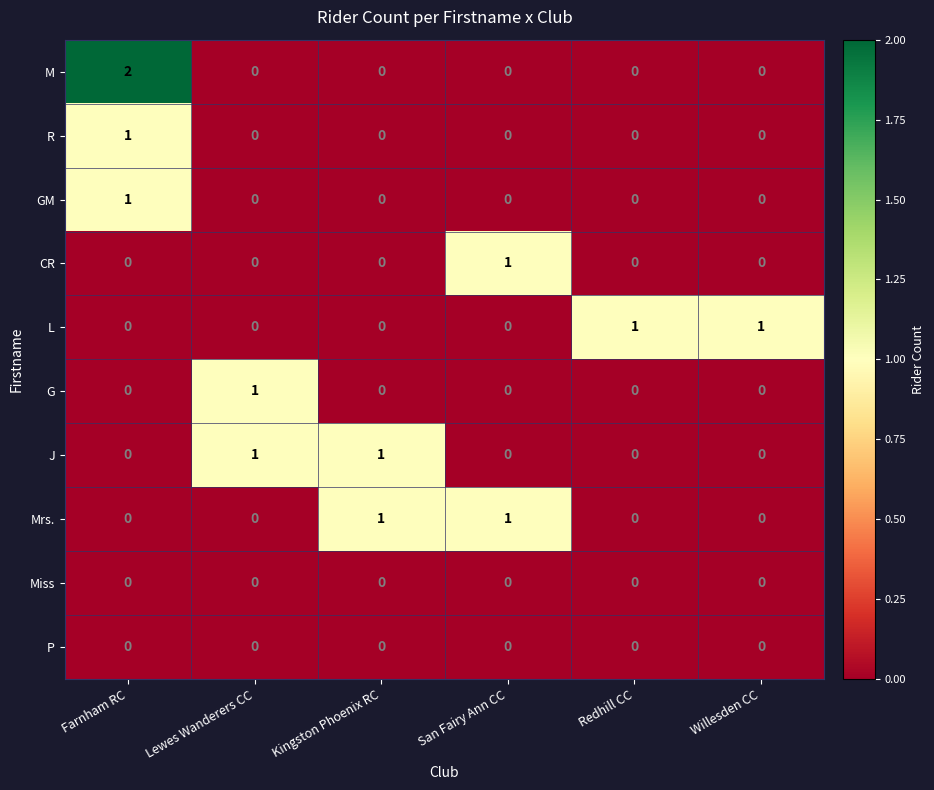

The M series shows 0 at Kingston Phoenix RC. True or false?

True